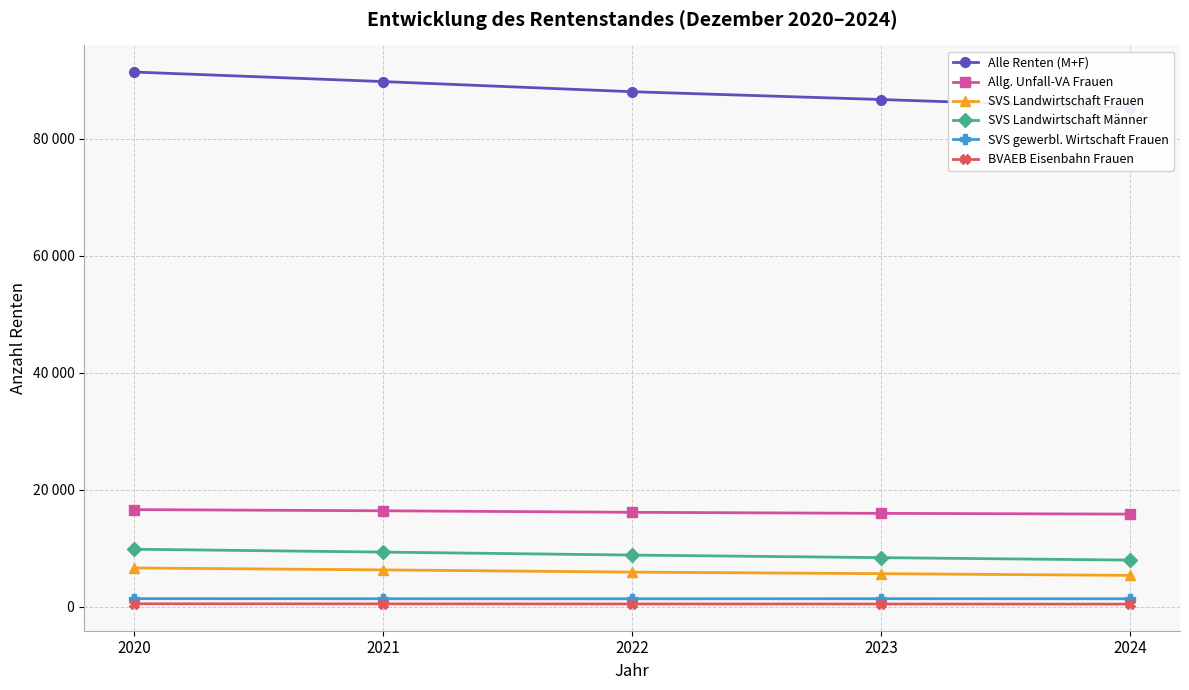

What is the value of the SVS Landwirtschaft Männer point at the 1st from the left?

9871